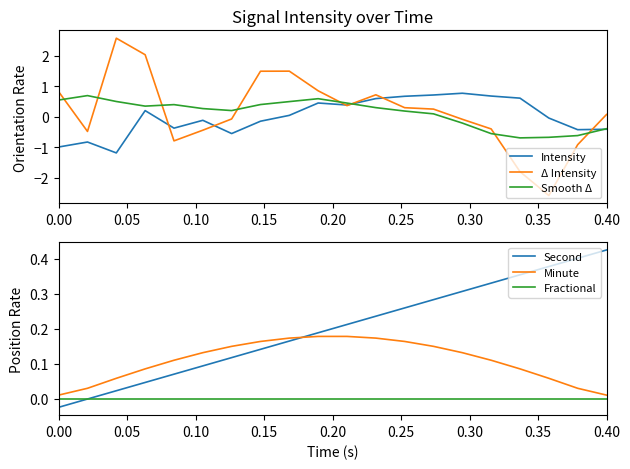

What is the minimum value shown in the chart?

-2.6